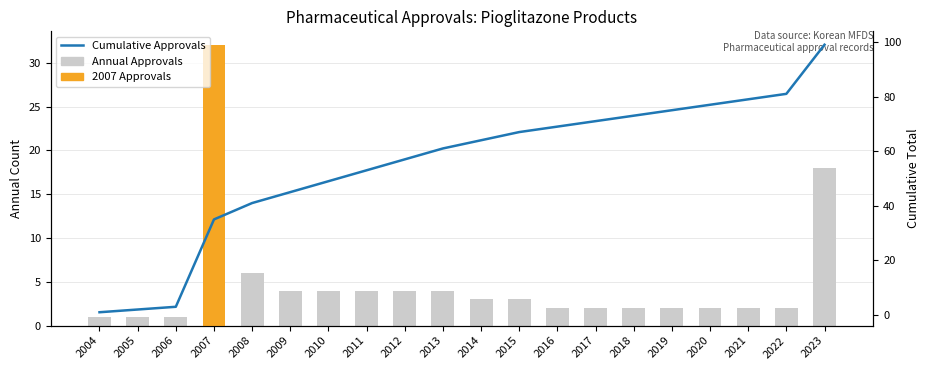

Which series has the largest total across all categories?

Cumulative Approvals